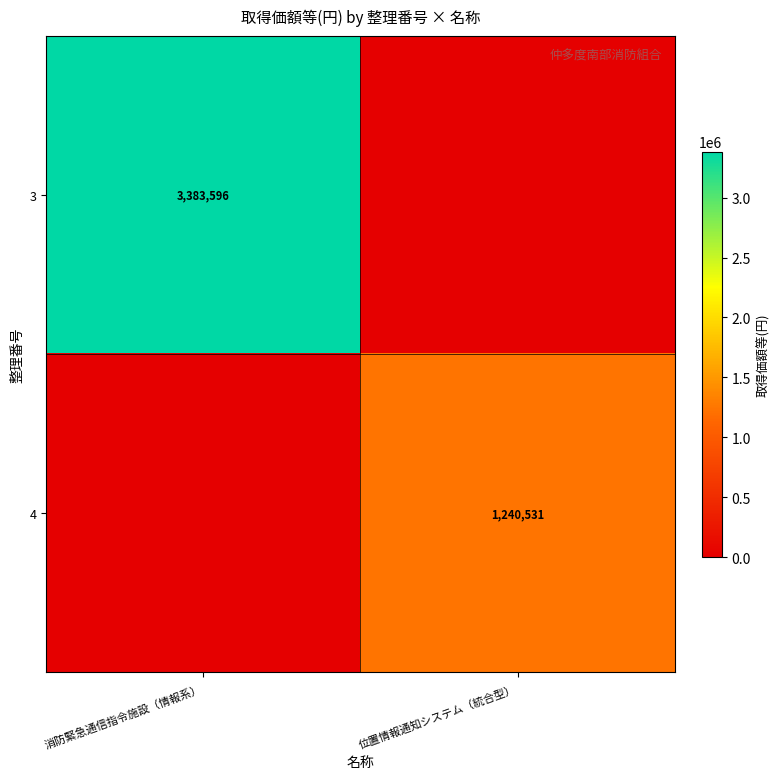

What is the maximum value shown in the chart?

3383596